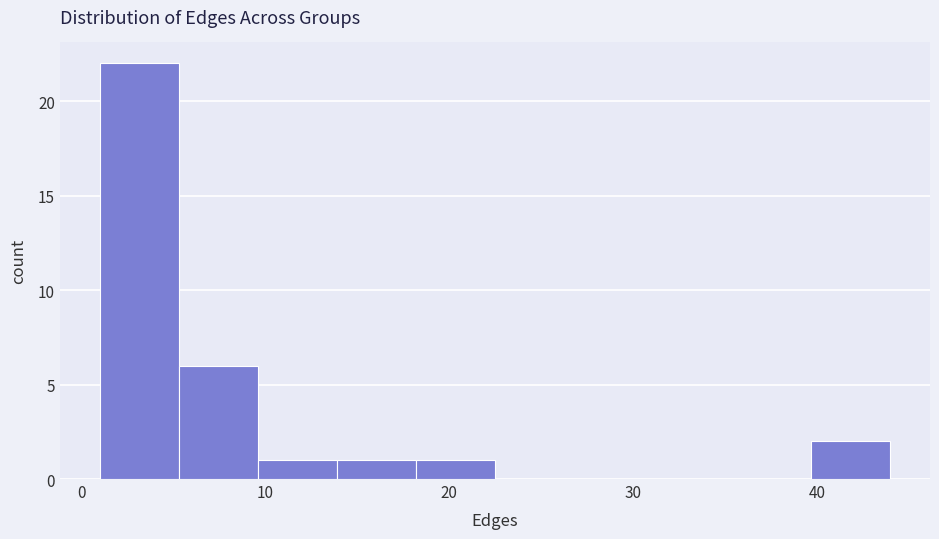

Reading left to right, list every bar in this chart as the range it spans on the x-axis followed by its height. Neither the bar edges nor the heights are printed on the chart, so give them approximately, as read against the axes.

1.0 to 5.3: 22
5.3 to 9.6: 6
9.6 to 13.9: 1
13.9 to 18.2: 1
18.2 to 22.5: 1
22.5 to 26.8: 0
26.8 to 31.1: 0
31.1 to 35.4: 0
35.4 to 39.7: 0
39.7 to 44.0: 2